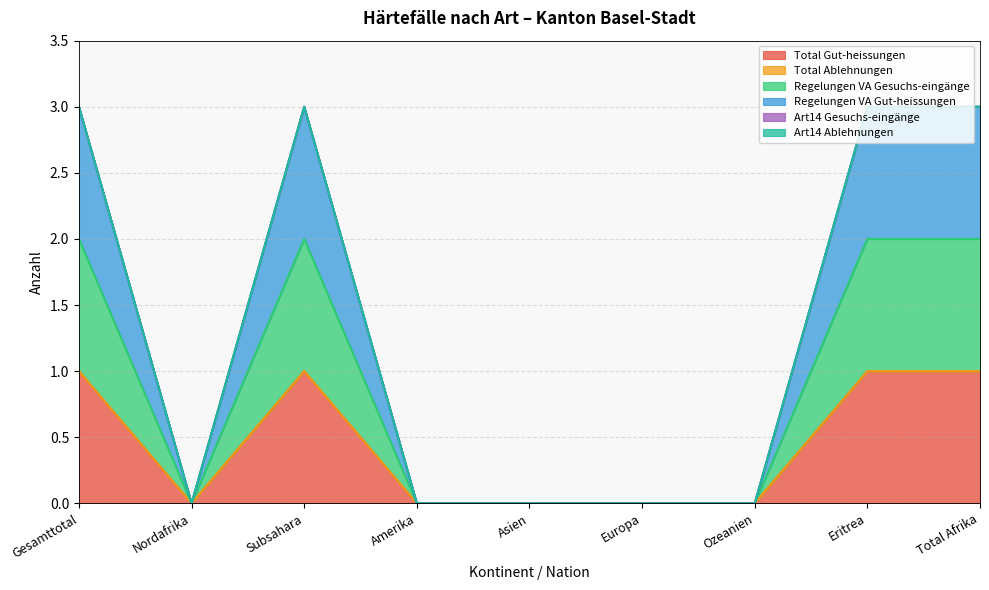

How many interior local valleys does the Total Gut-heissungen series have?

1